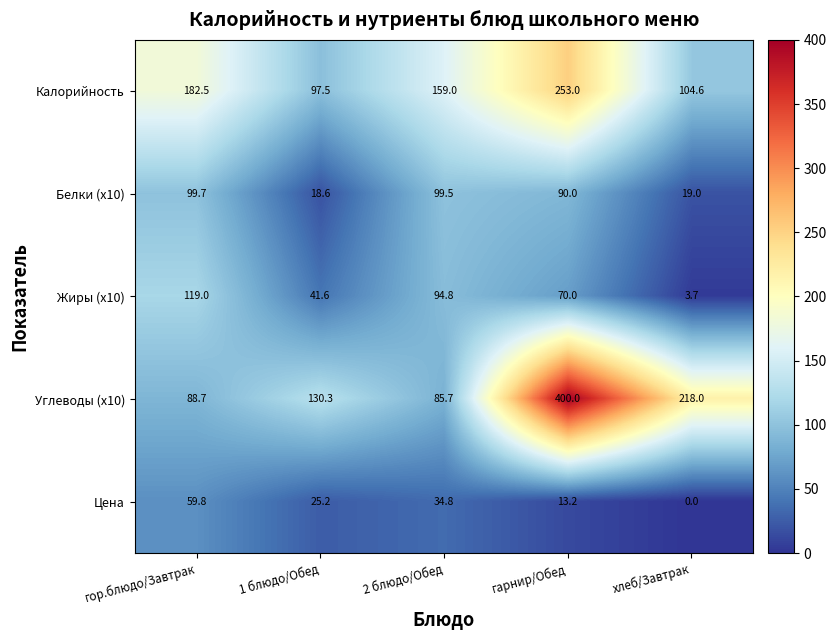

At which label is Калорийность closest to 175?

гор.блюдо/Завтрак